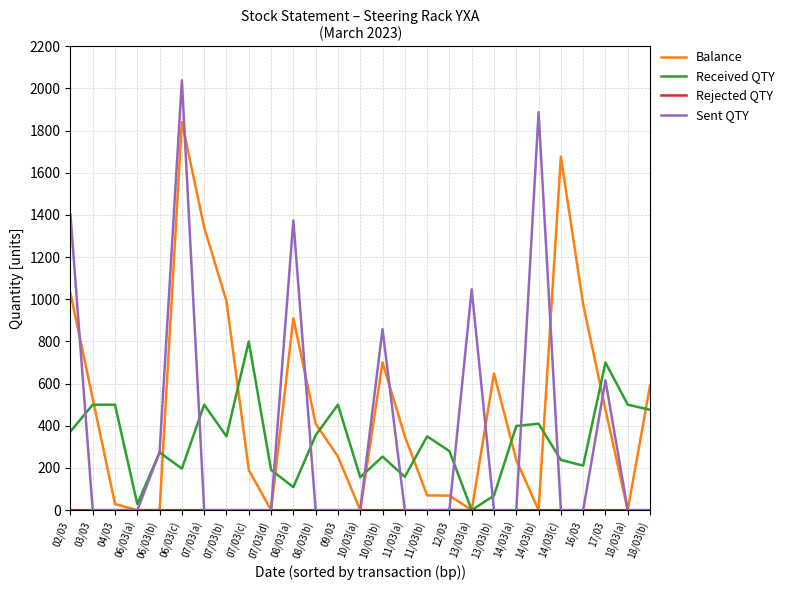

Where is Balance nearest to the value 920?

08/03(a)